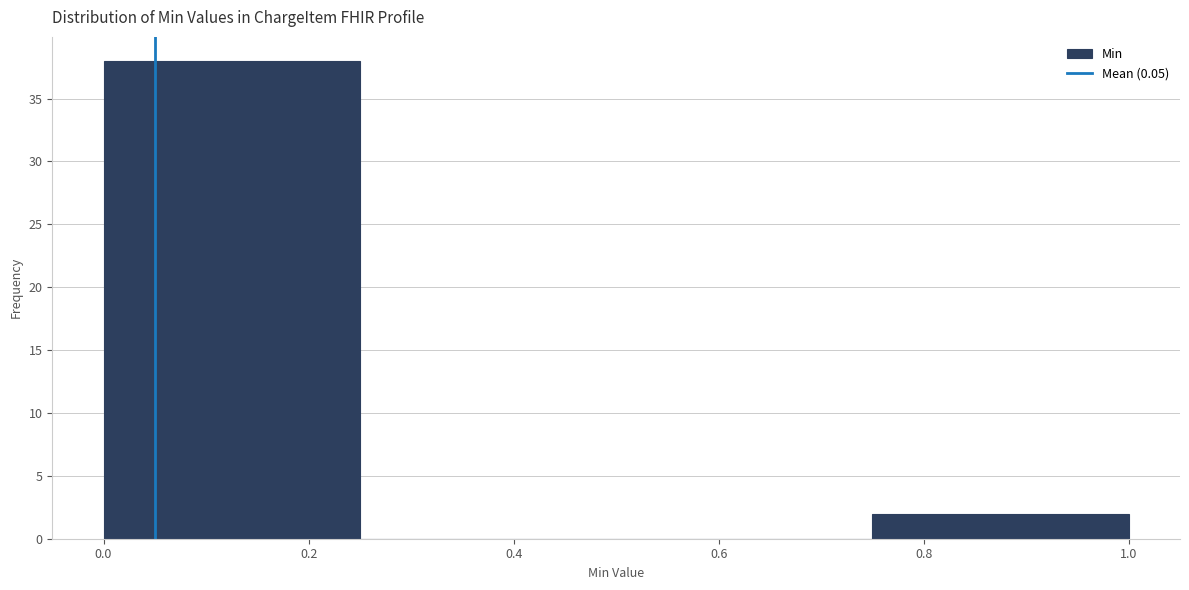

Reading left to right, list every bar in this chart as the range it spans on the x-axis followed by its height. The values are not printed on the chart, so give them approximately, as read against the axis.

0.00 to 0.25: 38
0.25 to 0.50: 0
0.50 to 0.75: 0
0.75 to 1.00: 2